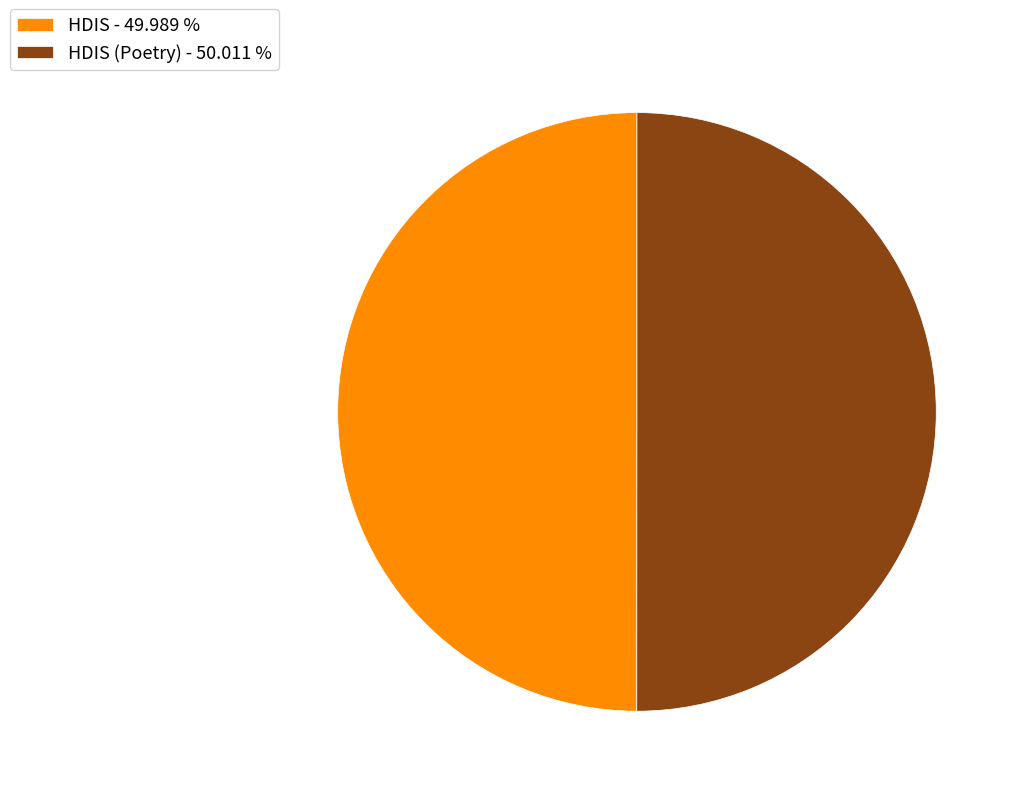

What is the ratio of the value at HDIS - 49.989 % to the value at HDIS (Poetry) - 50.011 %?

1.0